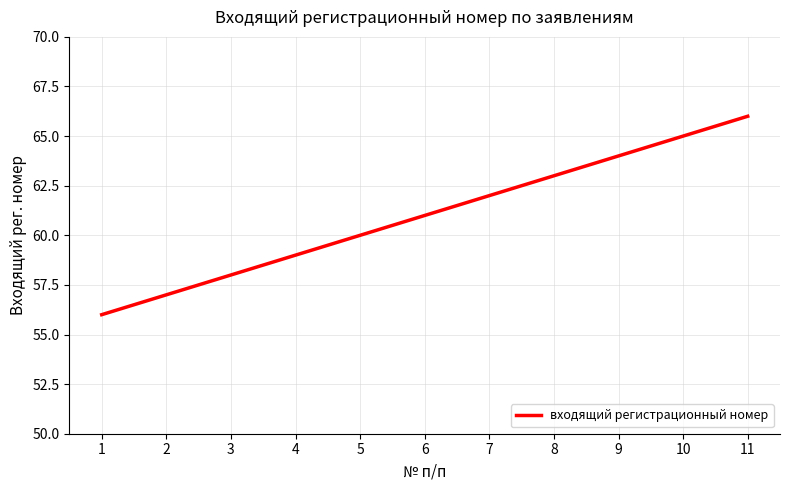

Which label corresponds to the smallest value in the chart?

1